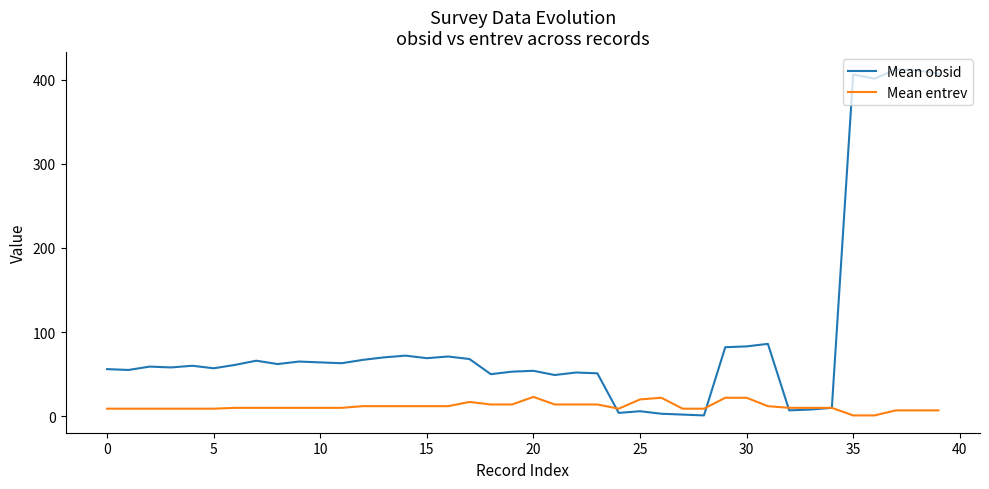

List the series in order of their peak value, highest first.

Mean obsid, Mean entrev